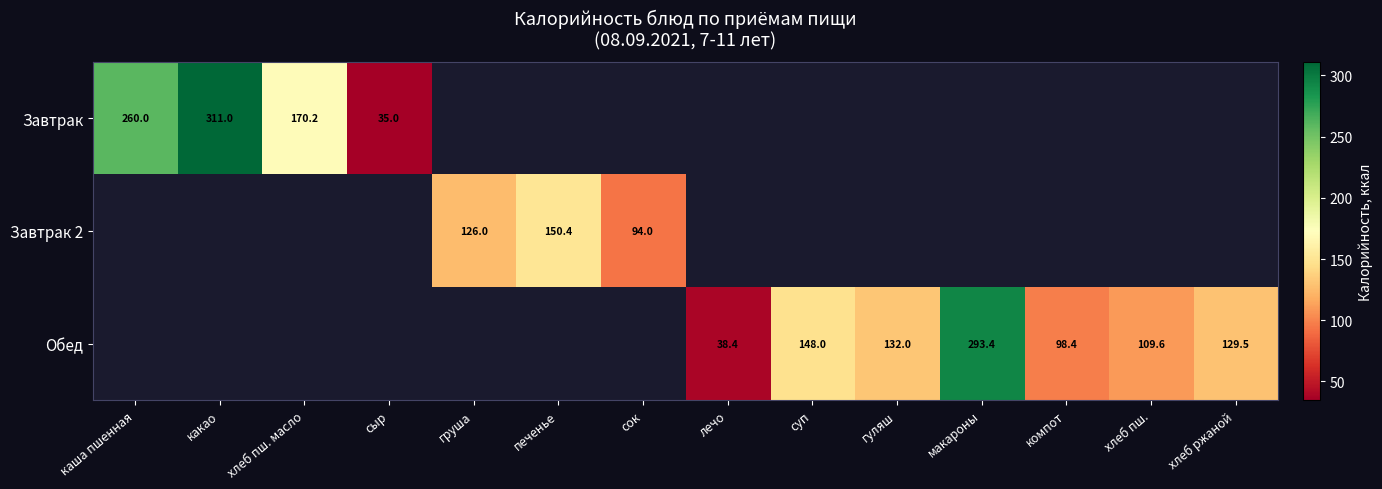

Which label corresponds to the largest value in the chart?

какао